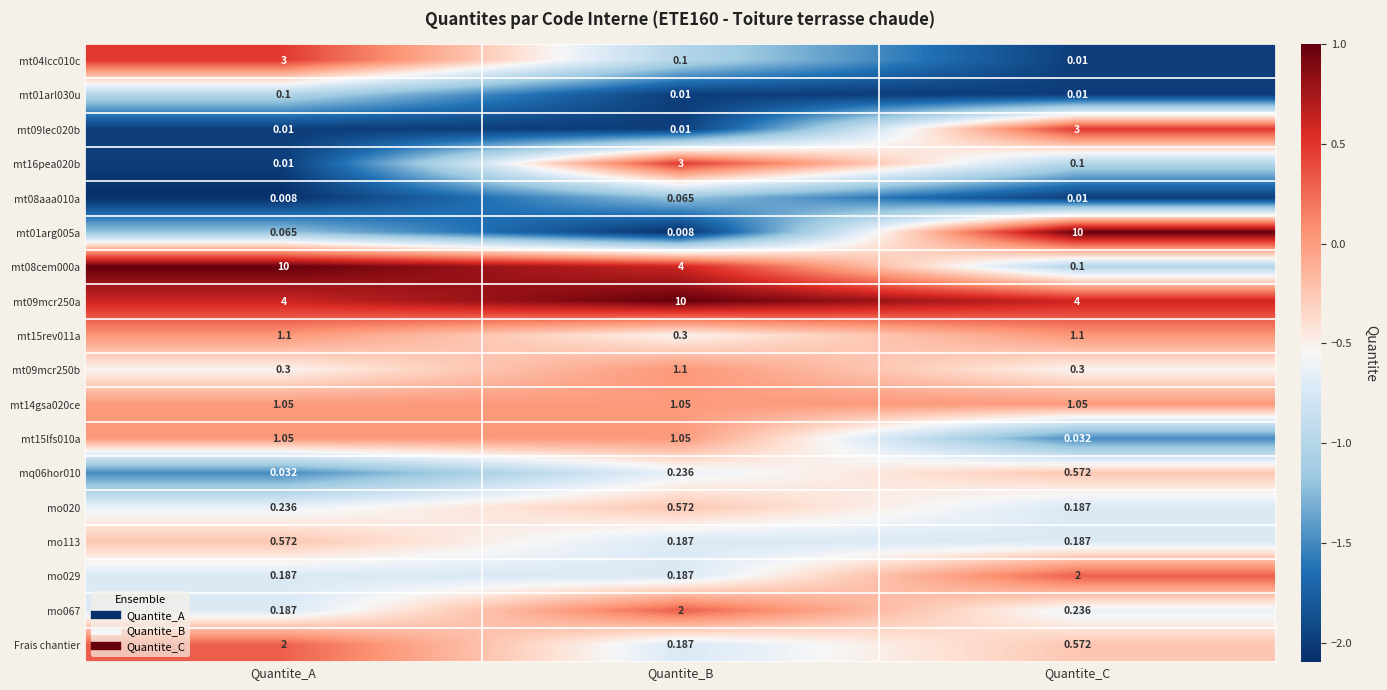

Is the value of mt08cem000a at Quantite_B greater than the value of mt15rev011a at Quantite_B?

Yes